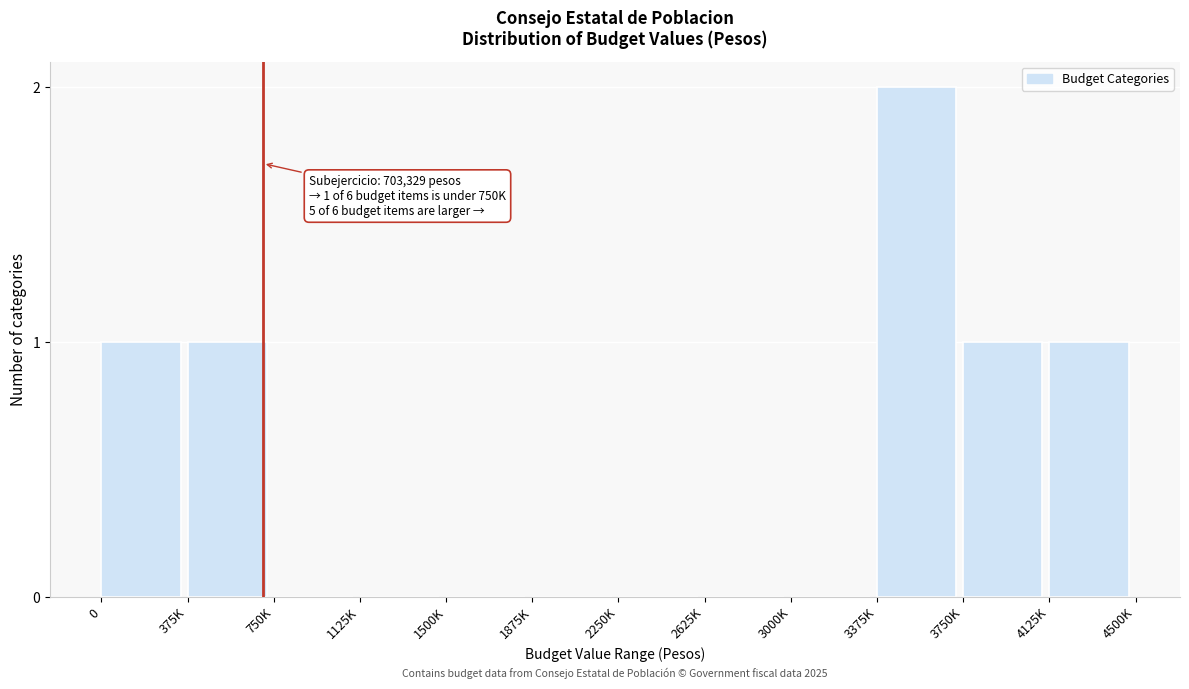

Which category has the highest value across all series?

3375K